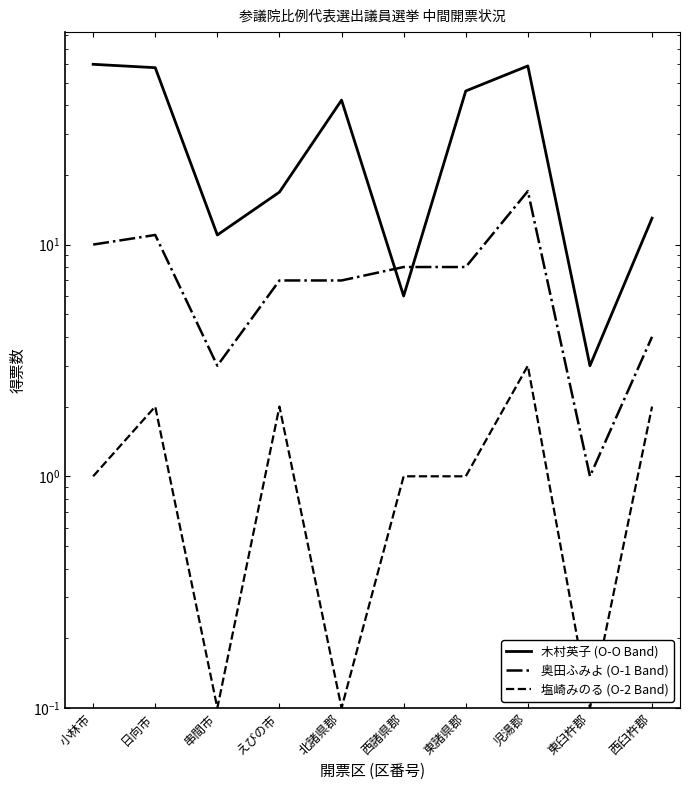

What is the spread (max minus min) of values at 西諸県郡?

7.0